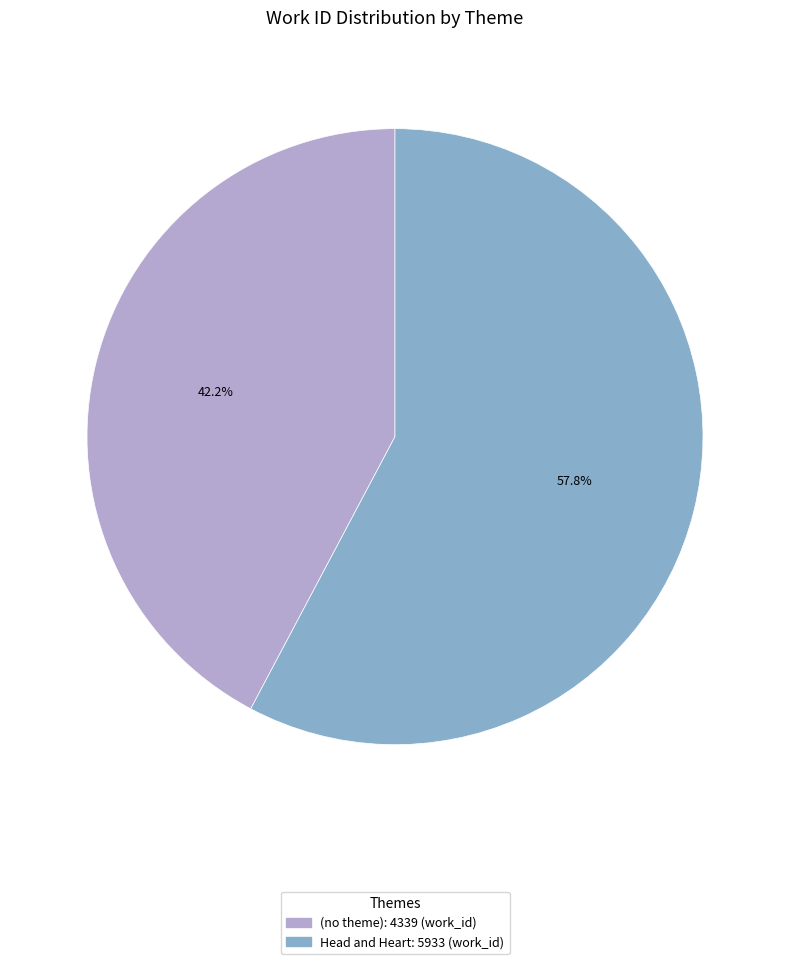

How many segments does this pie chart have?

2